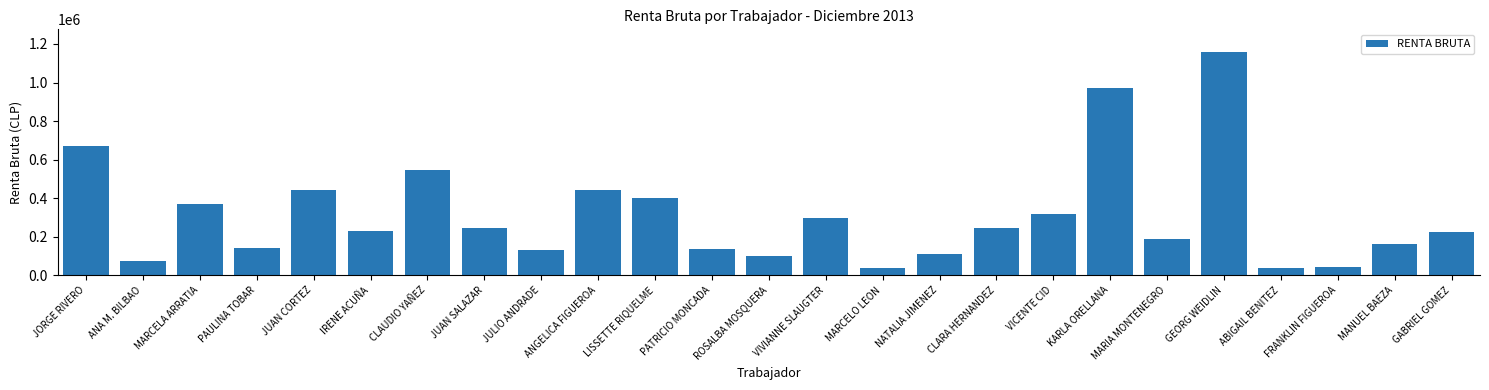

Where is the data nearest to the value 598000?

CLAUDIO YAÑEZ